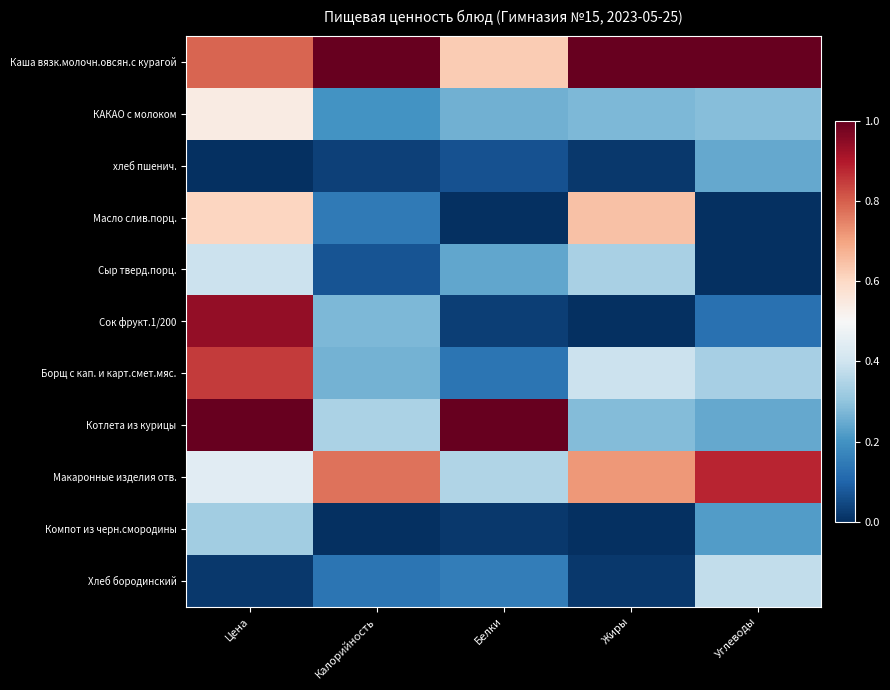

Reading left to right, transcribe all the data shown in this chart.

Каша вязк.молочн.овсян.с курагой: Цена=0.8	Калорийность=1.0	Белки=0.6	Жиры=1.0	Углеводы=1.0
КАКАО с молоком: Цена=0.5	Калорийность=0.2	Белки=0.3	Жиры=0.3	Углеводы=0.3
хлеб пшенич.: Цена=0.0	Калорийность=0.0	Белки=0.1	Жиры=0.0	Углеводы=0.2
Масло слив.порц.: Цена=0.6	Калорийность=0.1	Белки=0.0	Жиры=0.6	Углеводы=0.0
Сыр тверд.порц.: Цена=0.4	Калорийность=0.1	Белки=0.2	Жиры=0.3	Углеводы=0.0
Сок фрукт.1/200: Цена=0.9	Калорийность=0.3	Белки=0.0	Жиры=0.0	Углеводы=0.1
Борщ с кап. и карт.смет.мяс.: Цена=0.8	Калорийность=0.3	Белки=0.1	Жиры=0.4	Углеводы=0.3
Котлета из курицы: Цена=1.0	Калорийность=0.3	Белки=1.0	Жиры=0.3	Углеводы=0.2
Макаронные изделия отв.: Цена=0.4	Калорийность=0.8	Белки=0.3	Жиры=0.7	Углеводы=0.9
Компот из черн.смородины: Цена=0.3	Калорийность=0.0	Белки=0.0	Жиры=0.0	Углеводы=0.2
Хлеб бородинский: Цена=0.0	Калорийность=0.1	Белки=0.2	Жиры=0.0	Углеводы=0.4